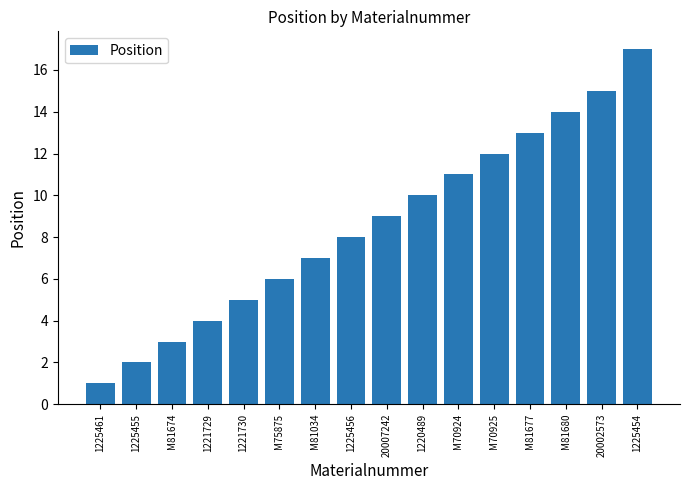

Count the number of categories in the chart.

16